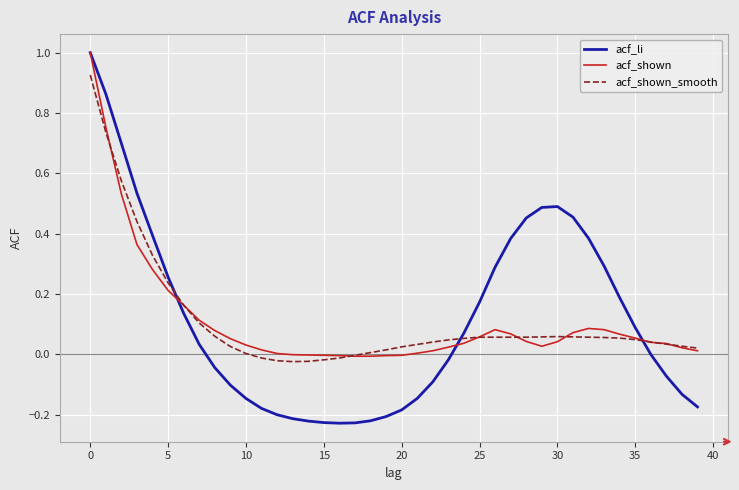

What is the maximum value shown in the chart?

1.0